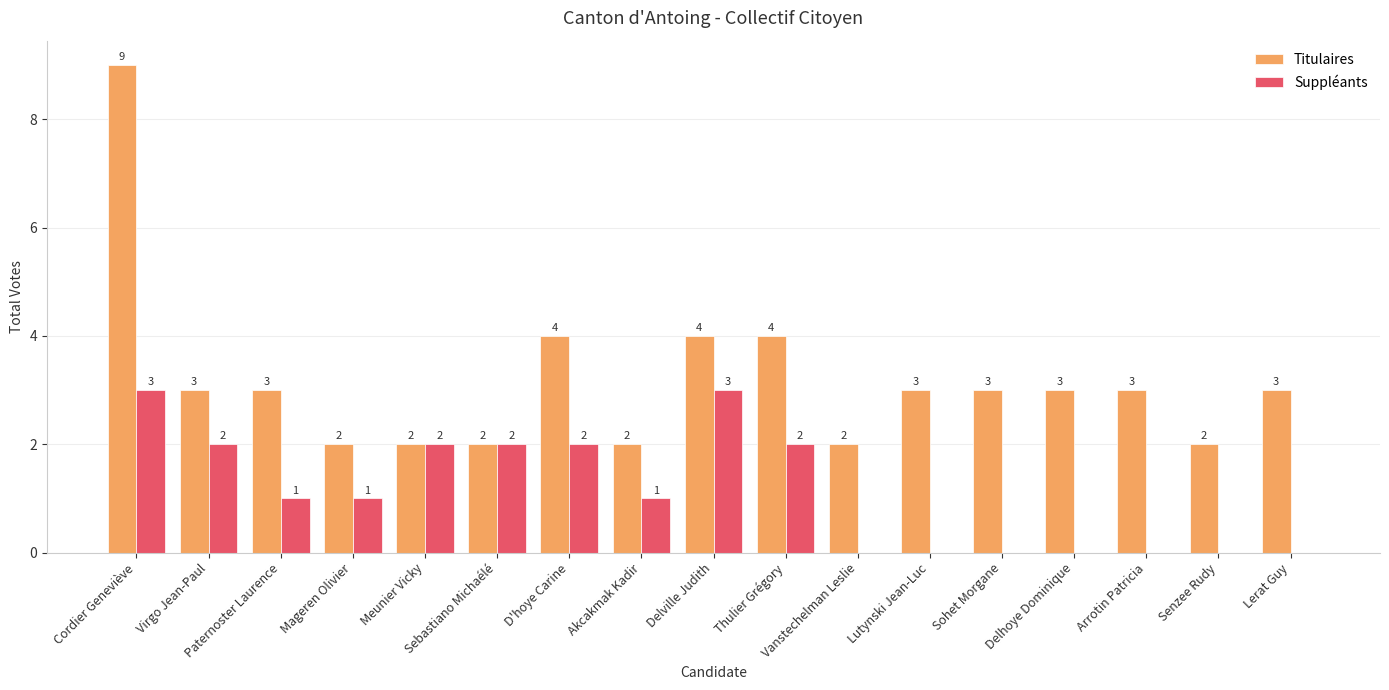

At which category does the chart reach its peak across all series?

Cordier Geneviève